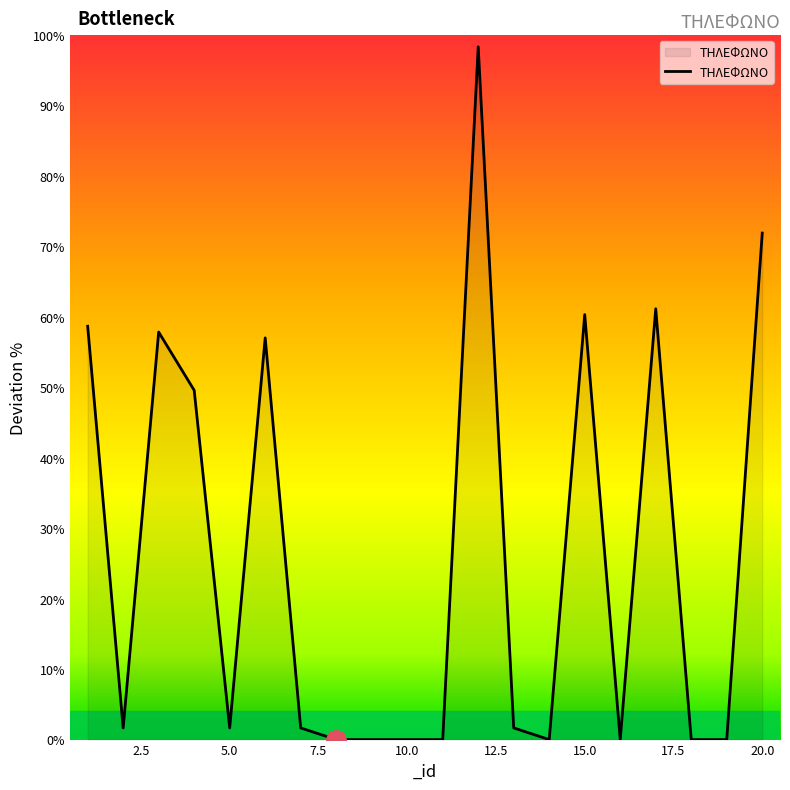

What is the difference between the maximum and minimum values?

98.3